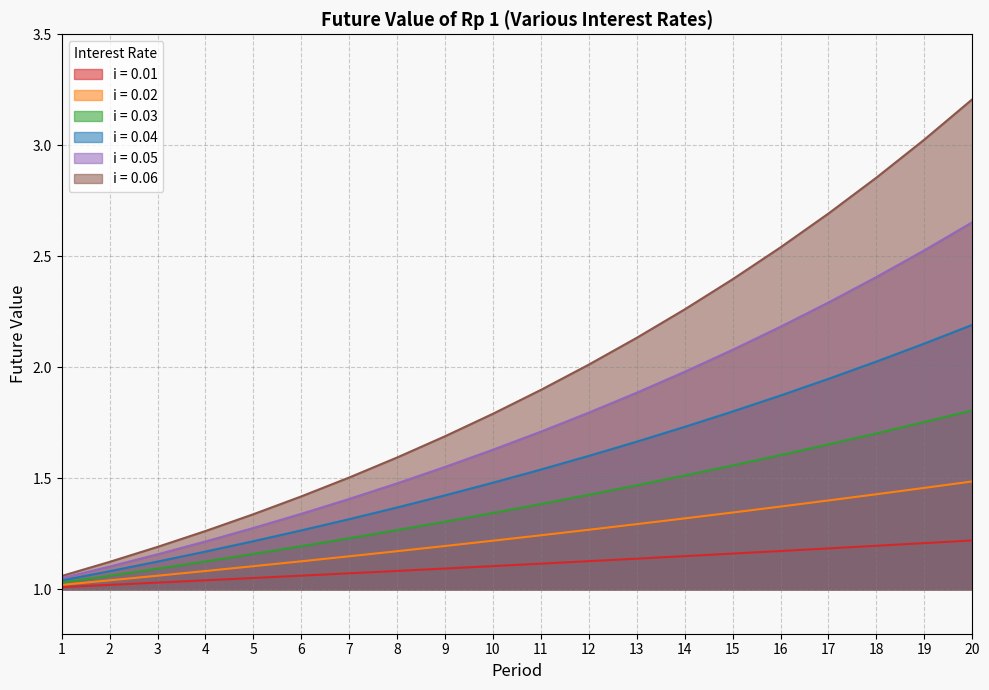

What are all the series names shown in the legend?

i = 0.01, i = 0.02, i = 0.03, i = 0.04, i = 0.05, i = 0.06